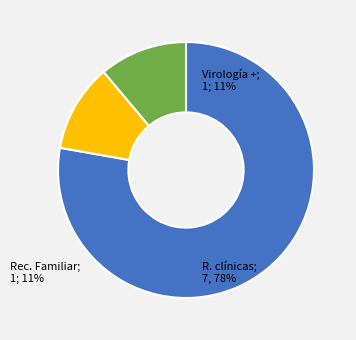

Does any single category account for the majority?

Yes